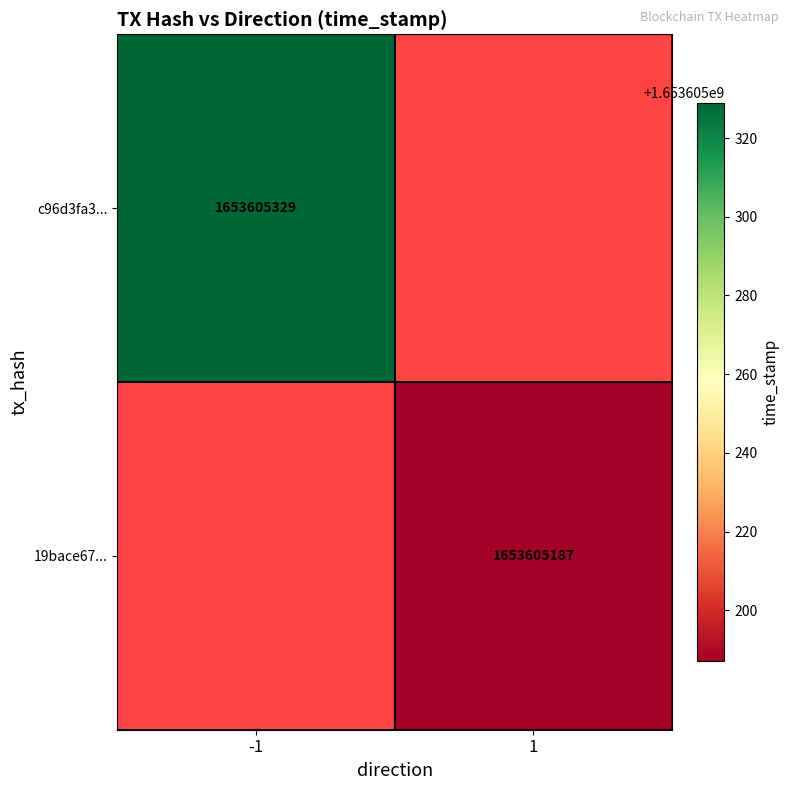

How many values in c96d3fa34babf074f47d90fc39f0df9d7fd942f are above zero?

1